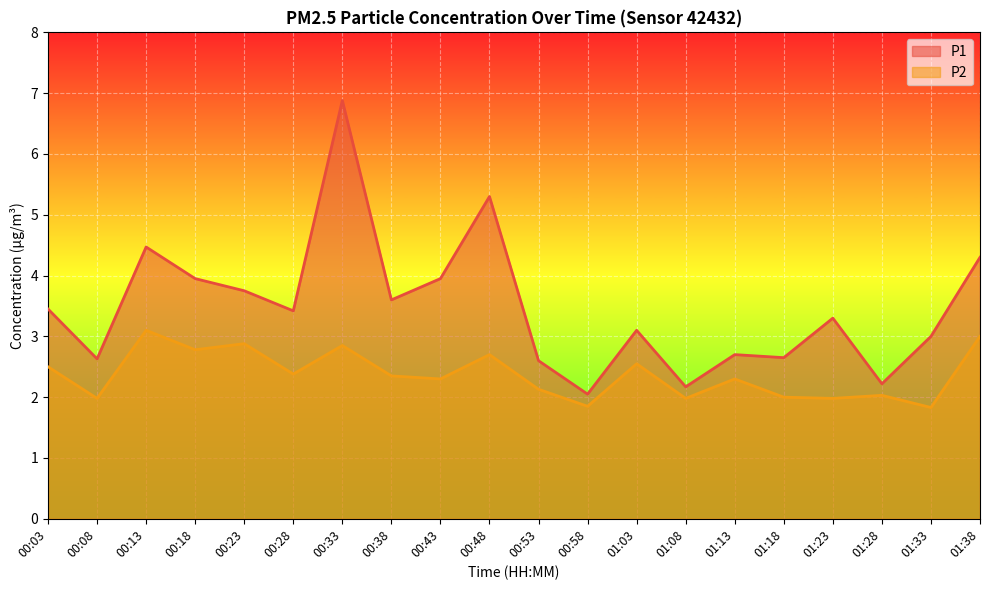

The value of P2 at 00:28 is 2.4. True or false?

True